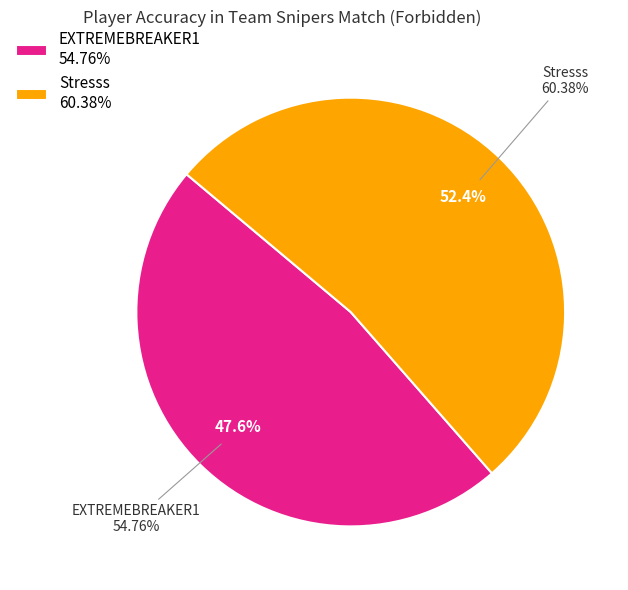

To the nearest percent, what is the difference between the Stresss and EXTREMEBREAKER1 slice percentages?

5%